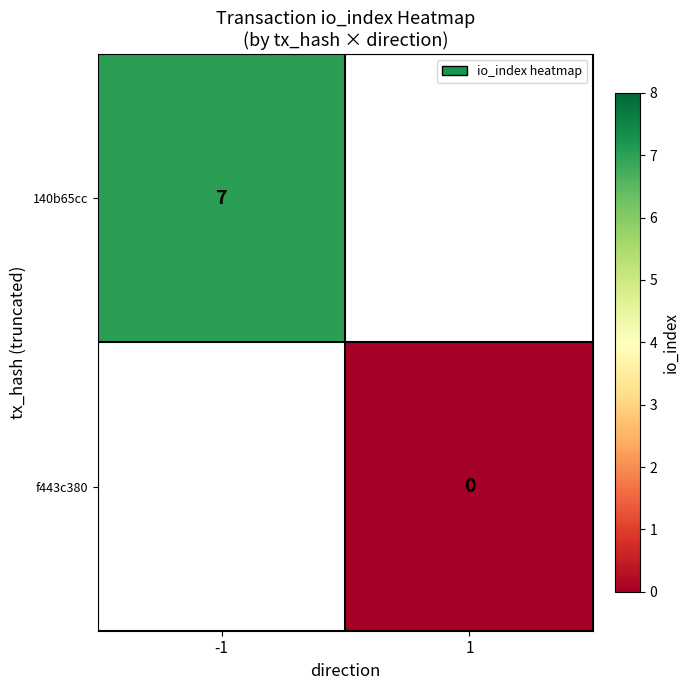

What is the greatest value displayed?

7.0